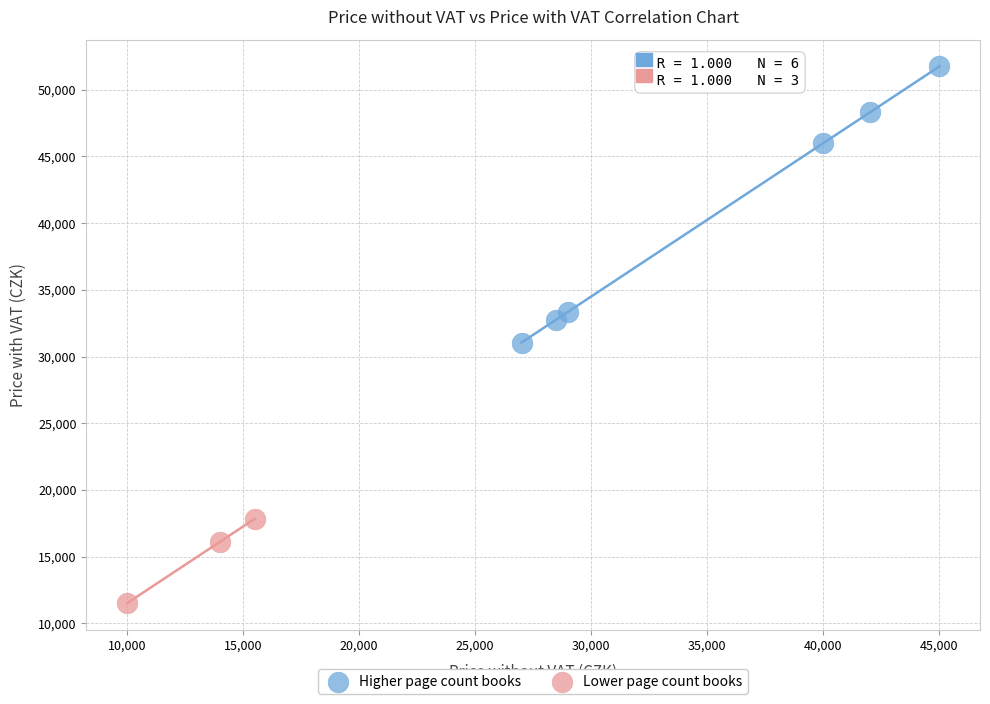

Which series contains the highest Y value?

Higher page count books